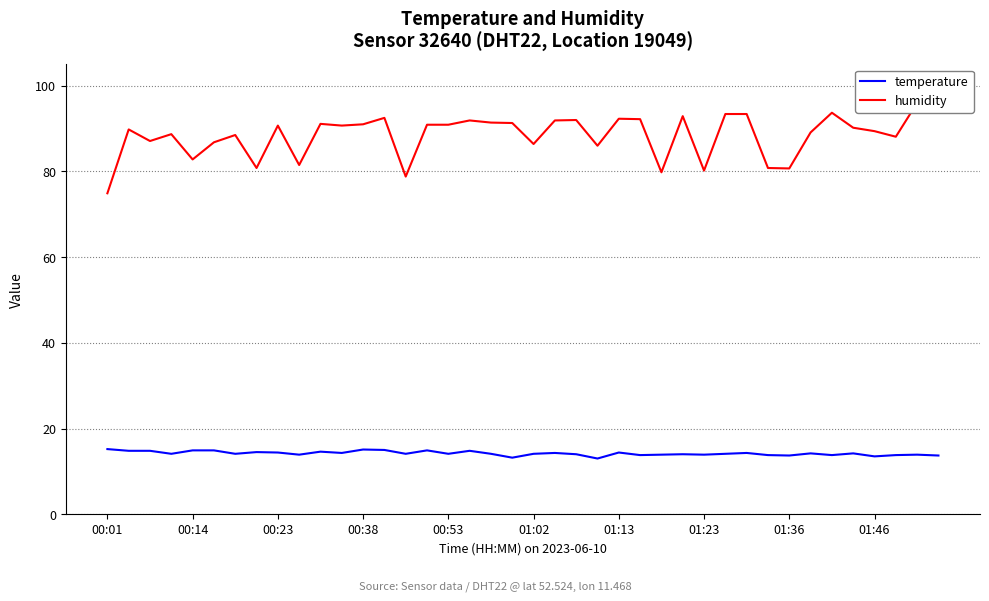

What is the sum of all temperature values?

568.2